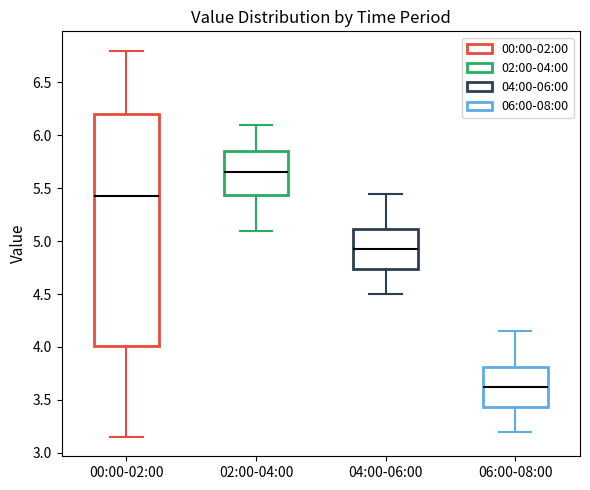

Reading left to right, read every box against the y-axis: the position of its median line, the range the box covers, and the ends of its whiskers. The values are not printed on the chart, so give them approximately, as read against the axis.

00:00-02:00: median 5.45, box 4.00 to 6.20, whiskers 3.15 to 6.80
02:00-04:00: median 5.65, box 5.45 to 5.85, whiskers 5.10 to 6.10
04:00-06:00: median 4.95, box 4.75 to 5.10, whiskers 4.50 to 5.45
06:00-08:00: median 3.65, box 3.45 to 3.80, whiskers 3.20 to 4.15